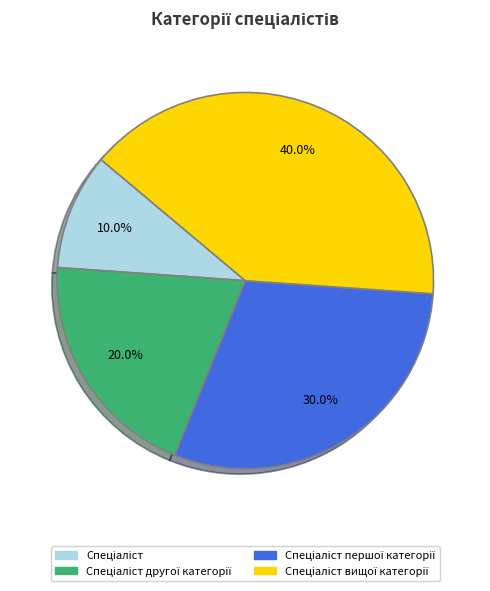

Does any single category account for the majority?

No